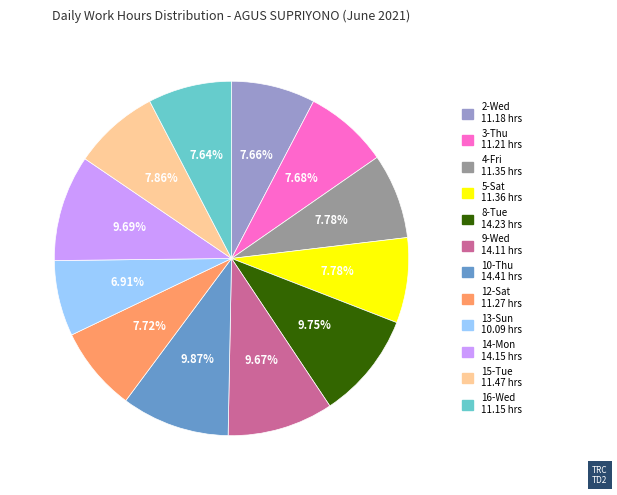

Combined, do 13-Sun and 2-Wed account for over 50%?

No